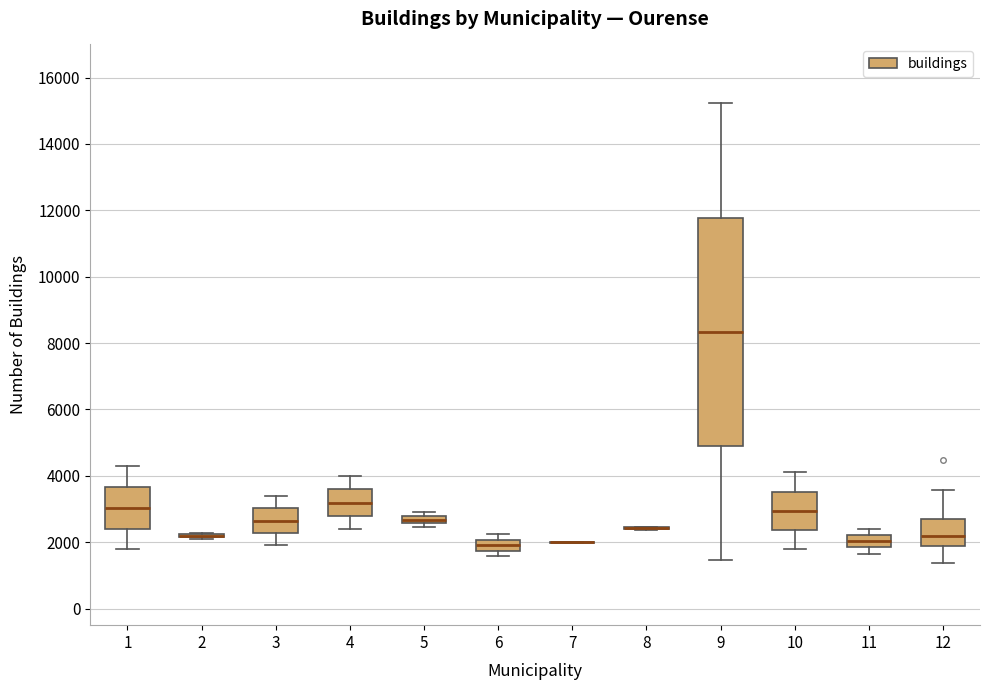

Where does the lower whisker of the box at x = 12 end on the y-axis? The values are not printed on the chart, so give them approximately, as read against the axis.

1400